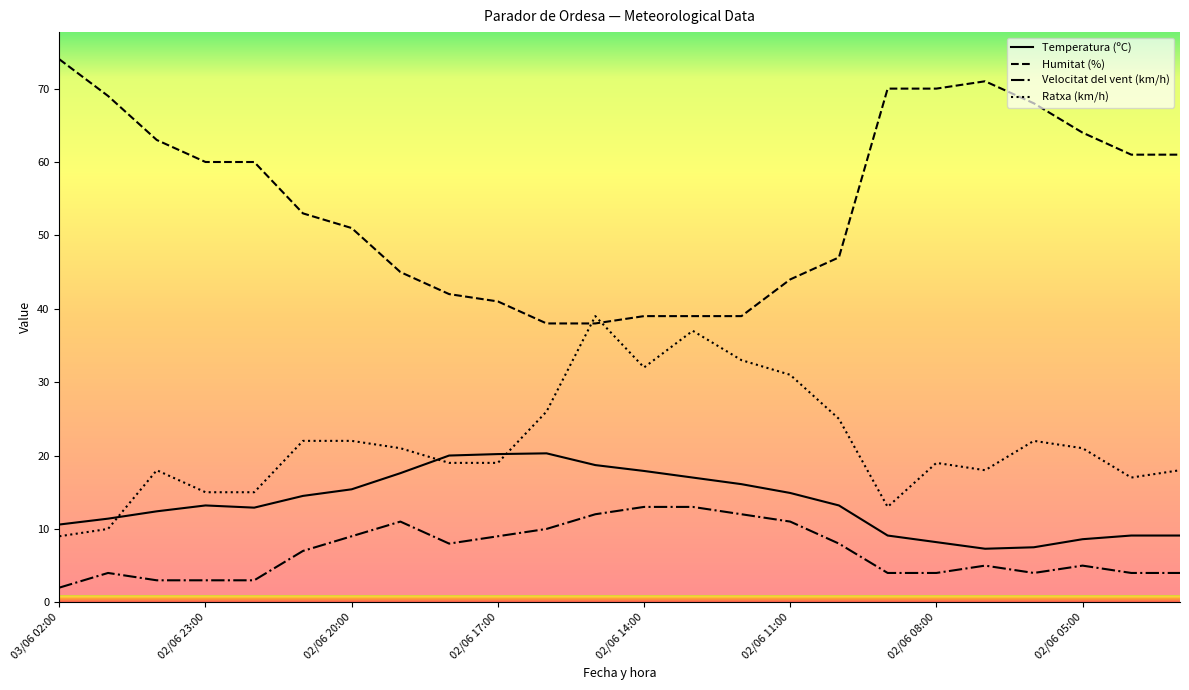

What is the difference between the maximum and minimum values in the Velocitat del vent (km/h) series?

11.0